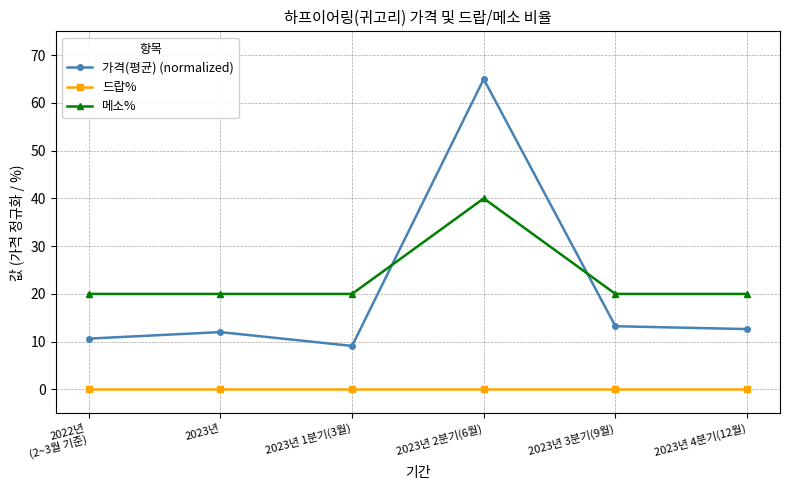

Reading right to left, transcribe all the data shown in this chart.

가격(평균) (normalized): 2023년 4분기(12월)=12.6	2023년 3분기(9월)=13.2	2023년 2분기(6월)=65.0	2023년 1분기(3월)=9.1	2023년=12.0	2022년
(2~3월 기준)=10.6
드랍%: 2023년 4분기(12월)=0.0	2023년 3분기(9월)=0.0	2023년 2분기(6월)=0.0	2023년 1분기(3월)=0.0	2023년=0.0	2022년
(2~3월 기준)=0.0
메소%: 2023년 4분기(12월)=20.0	2023년 3분기(9월)=20.0	2023년 2분기(6월)=40.0	2023년 1분기(3월)=20.0	2023년=20.0	2022년
(2~3월 기준)=20.0